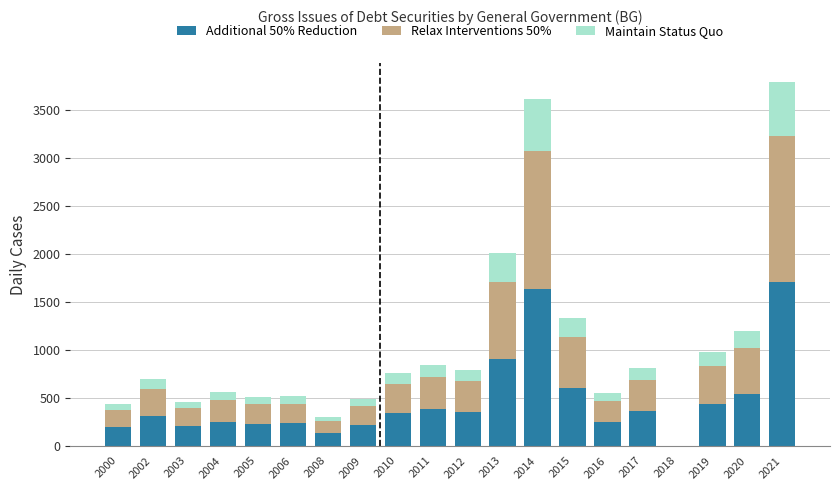

At which label is Additional 50% Reduction closest to 855?

2013